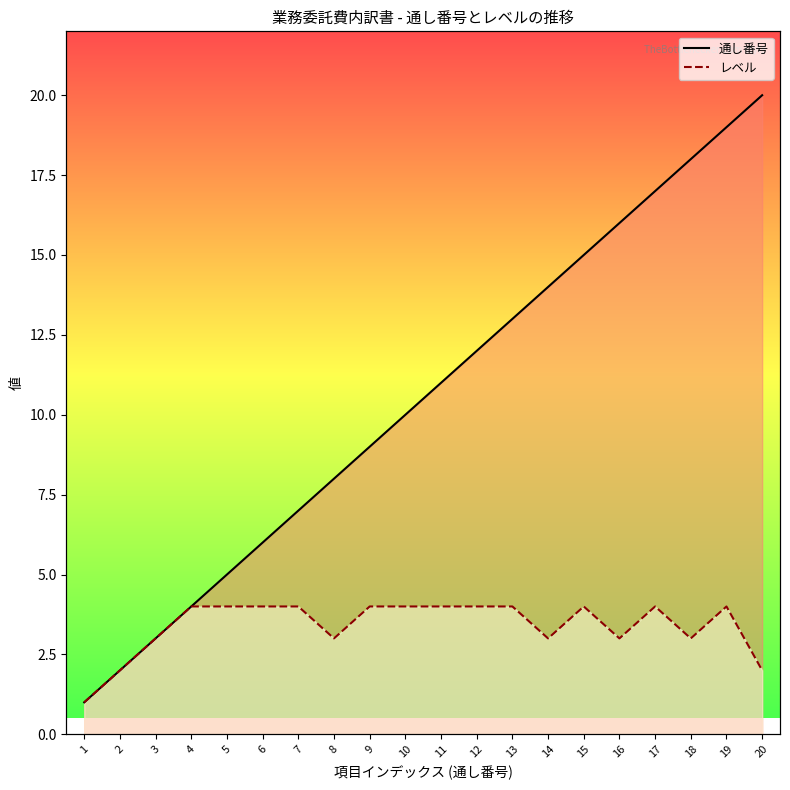

What is the minimum value shown in the chart?

1